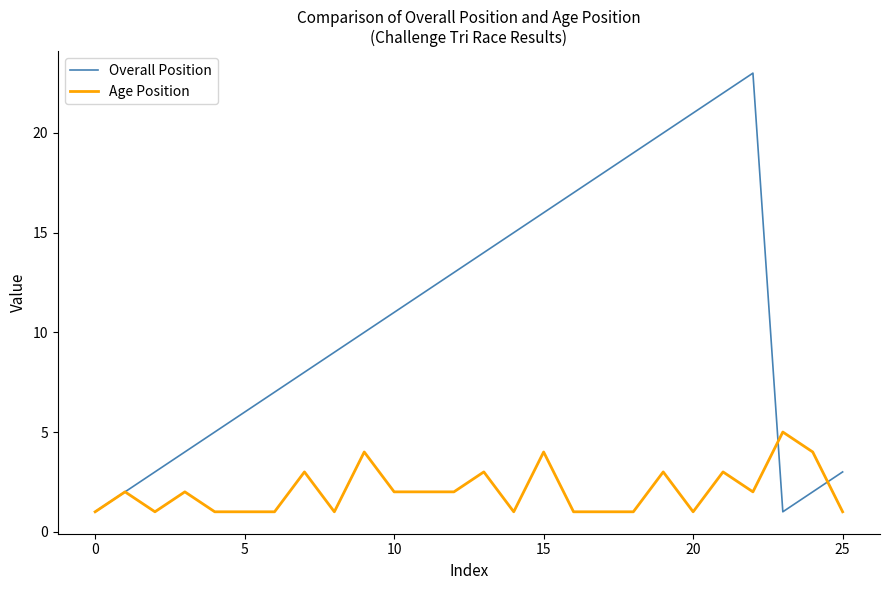

Reading left to right, what are all the values shown in this chart?

Overall Position: 1	2	3	4	5	6	7	8	9	10	11	12	13	14	15	16	17	18	19	20	21	22	23	1	2	3
Age Position: 1	2	1	2	1	1	1	3	1	4	2	2	2	3	1	4	1	1	1	3	1	3	2	5	4	1